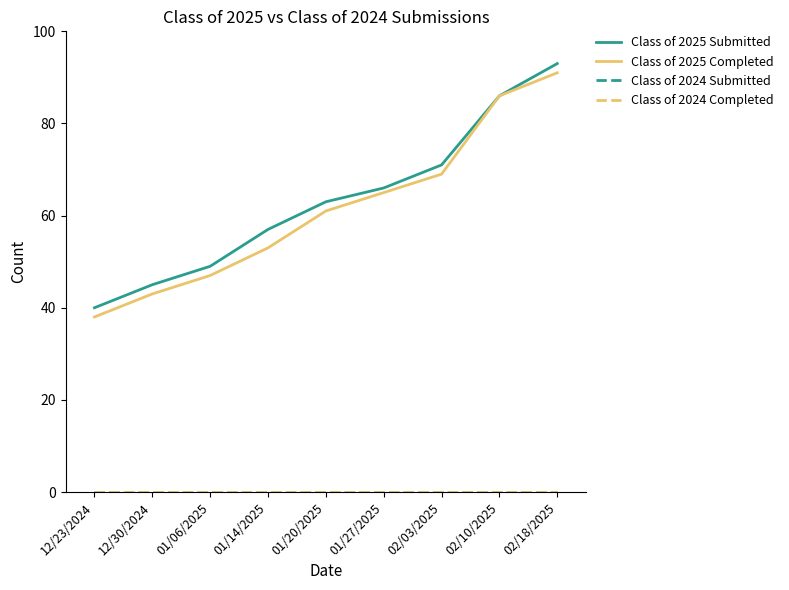

Rank the categories by Class of 2025 Completed value from highest to lowest.

02/18/2025, 02/10/2025, 02/03/2025, 01/27/2025, 01/20/2025, 01/14/2025, 01/06/2025, 12/30/2024, 12/23/2024